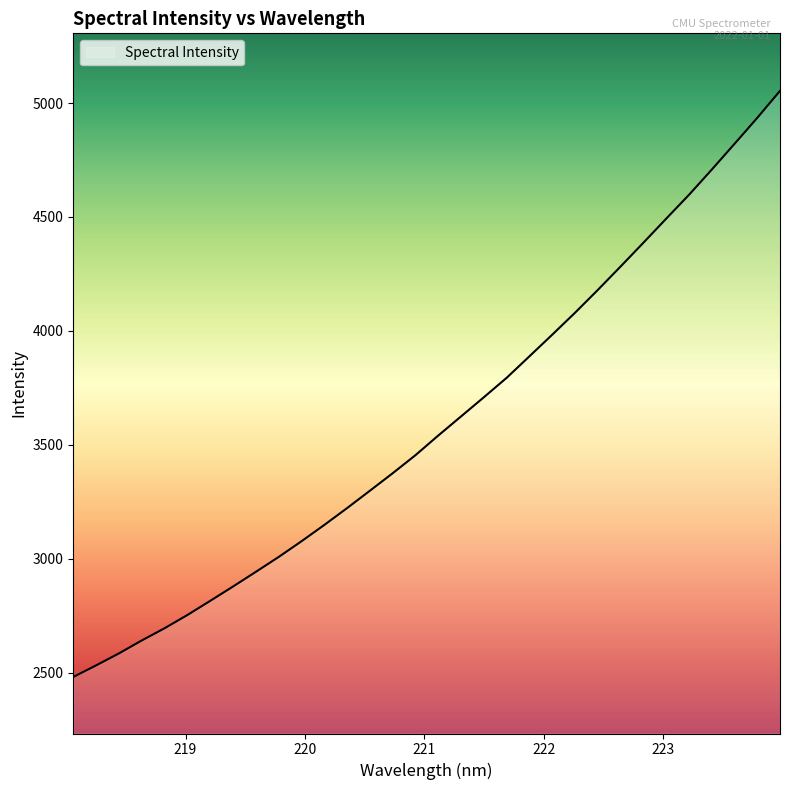

What is the greatest value displayed?

5053.5